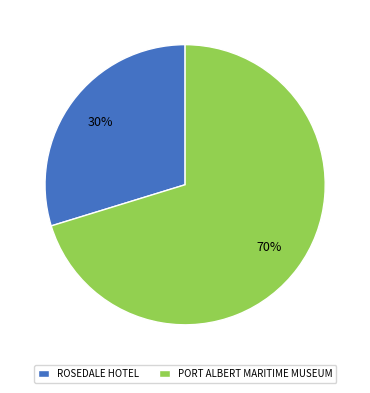

Which category accounts for the majority?

PORT ALBERT MARITIME MUSEUM